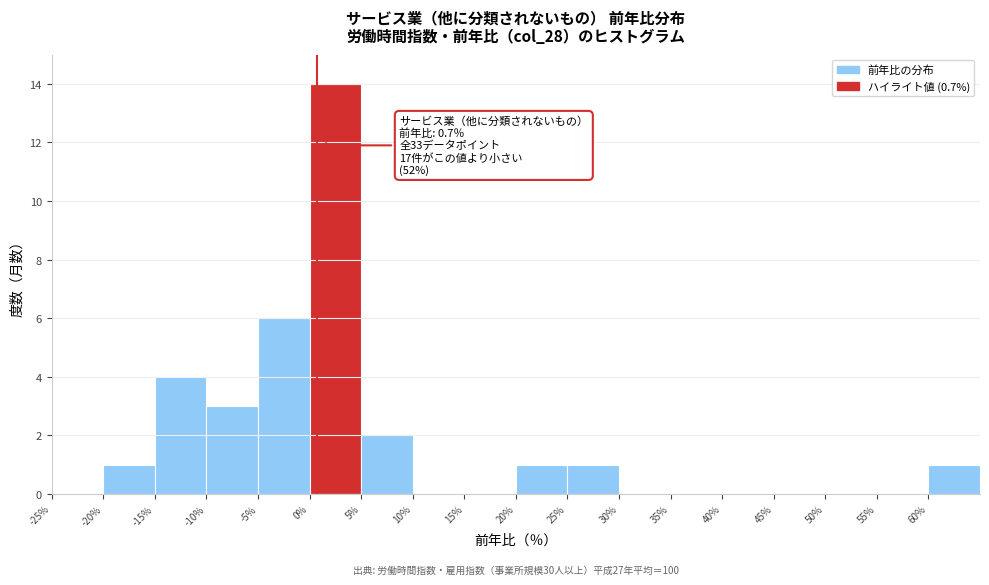

Over which range of the x-axis is the bar tallest?

0 to 5